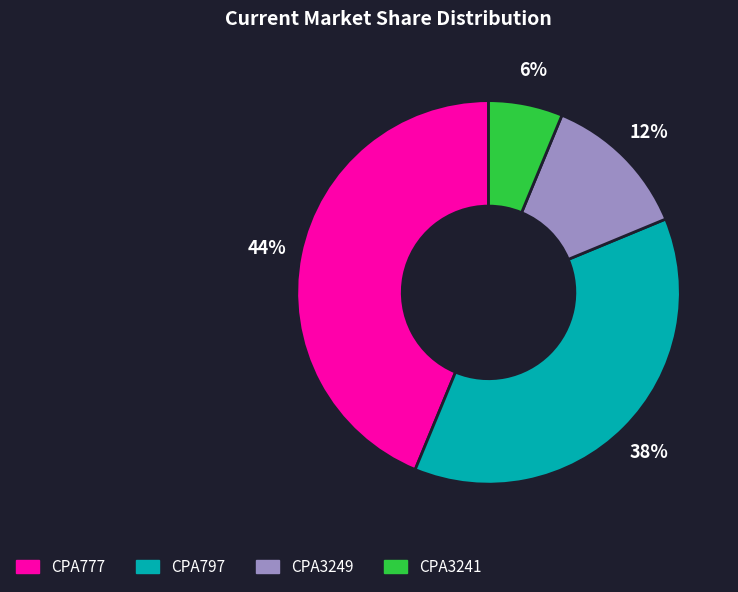

Between CPA777 and CPA3249, which is larger?

CPA777